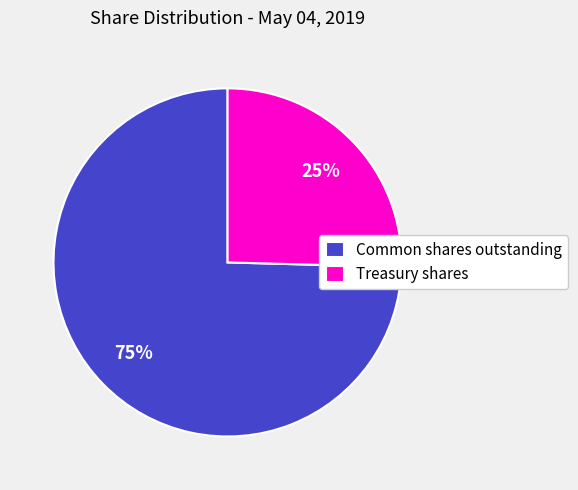

What is the largest slice in the pie chart?

Common shares outstanding